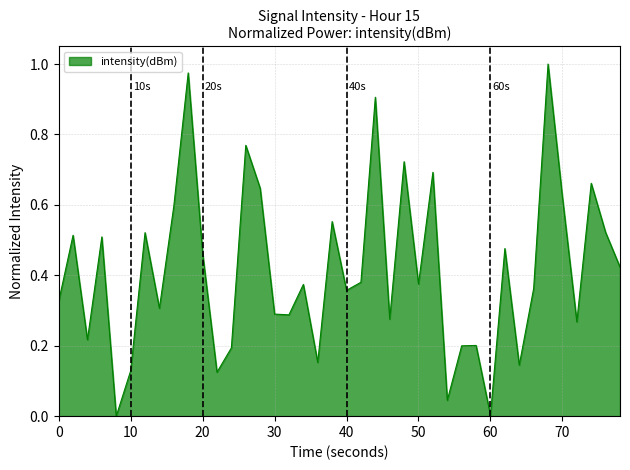

True or false: the data has more than 2 interior local peaks.

True